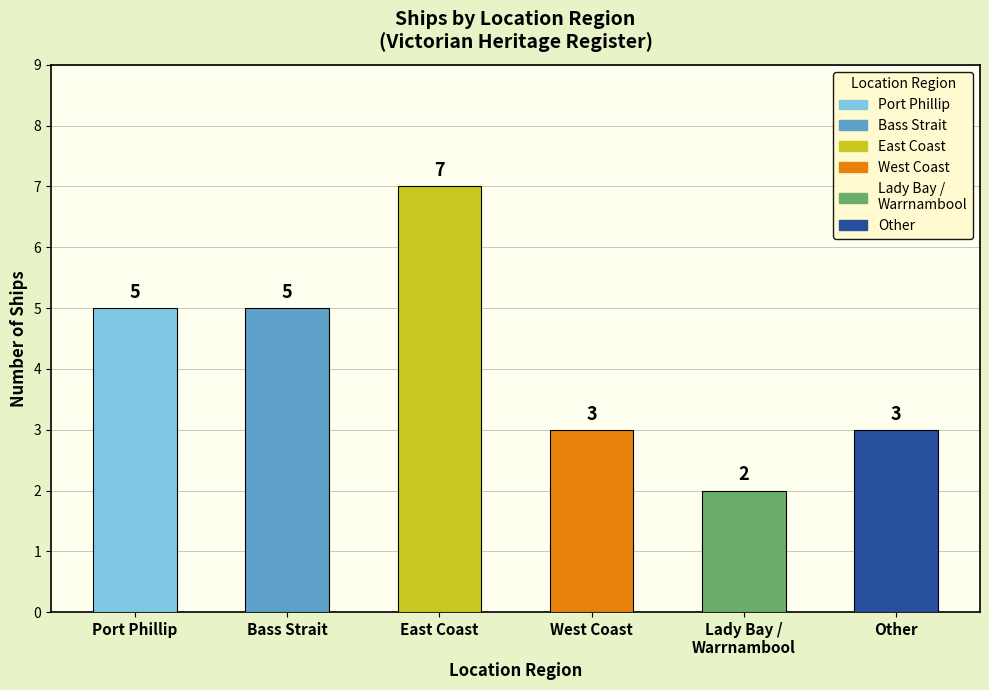

What is the average value?

4